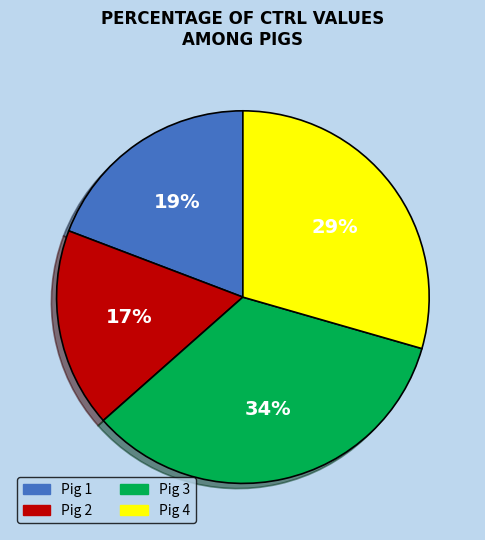

How many segments does this pie chart have?

4